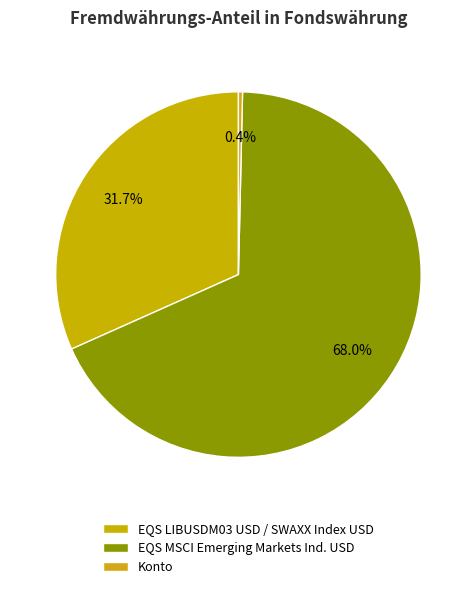

Which slice is the smallest?

Konto